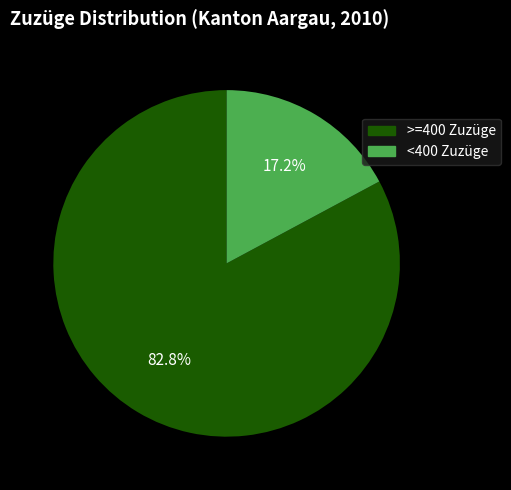

Is there any slice that represents more than half of the pie?

Yes